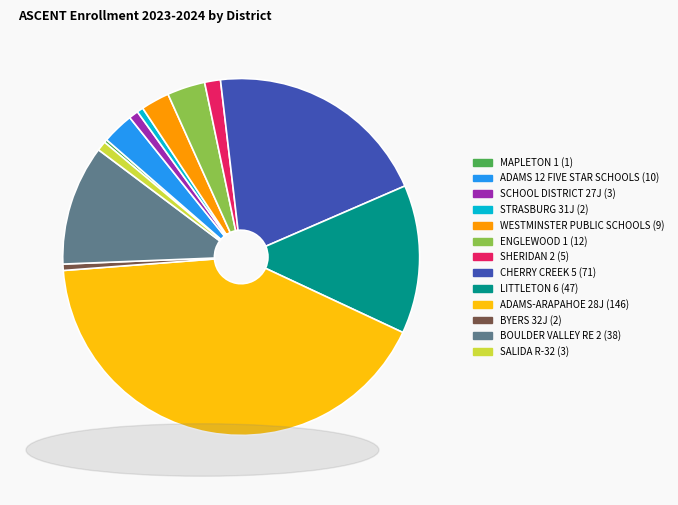

Is there any slice that represents more than half of the pie?

No